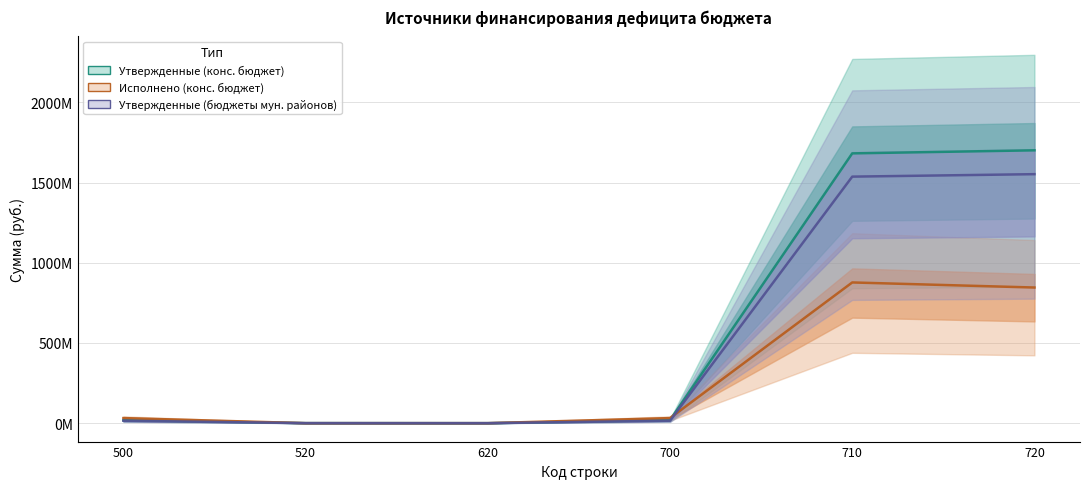

At which label is Утвержденные (конс. бюджет) closest to 850664028?

700